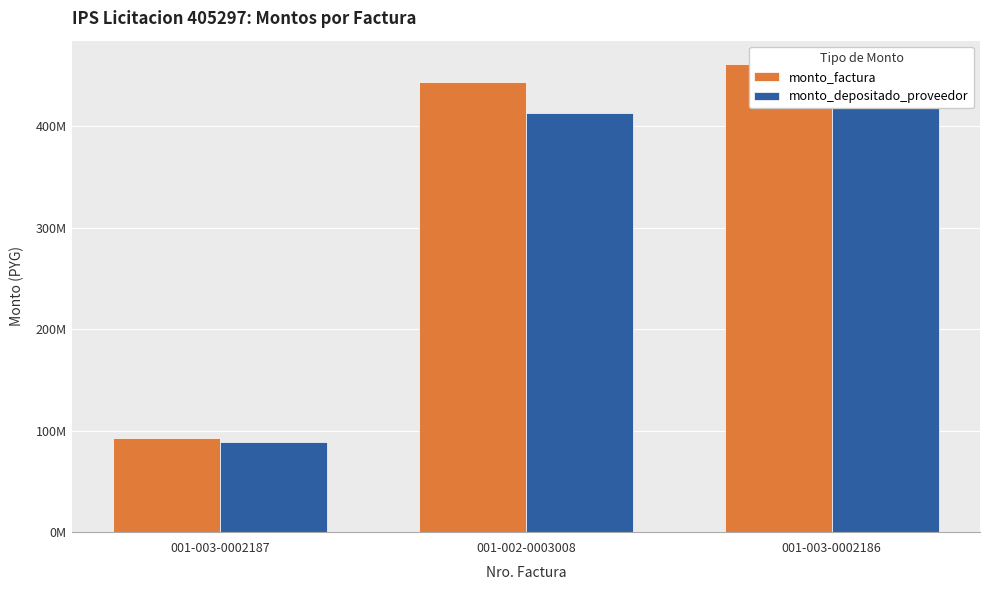

What is the spread (max minus min) of values at 001-003-0002187?

4413434